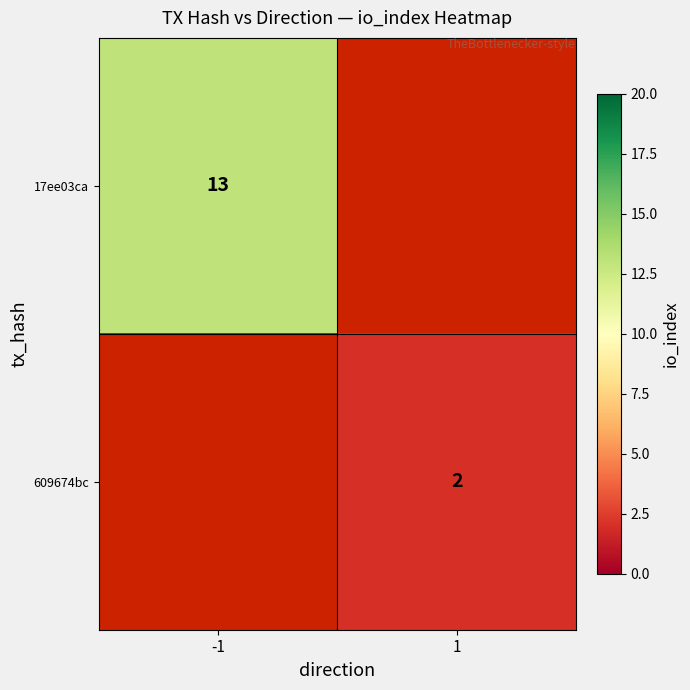

Is it true that 17ee03ca equals 13 at -1?

True